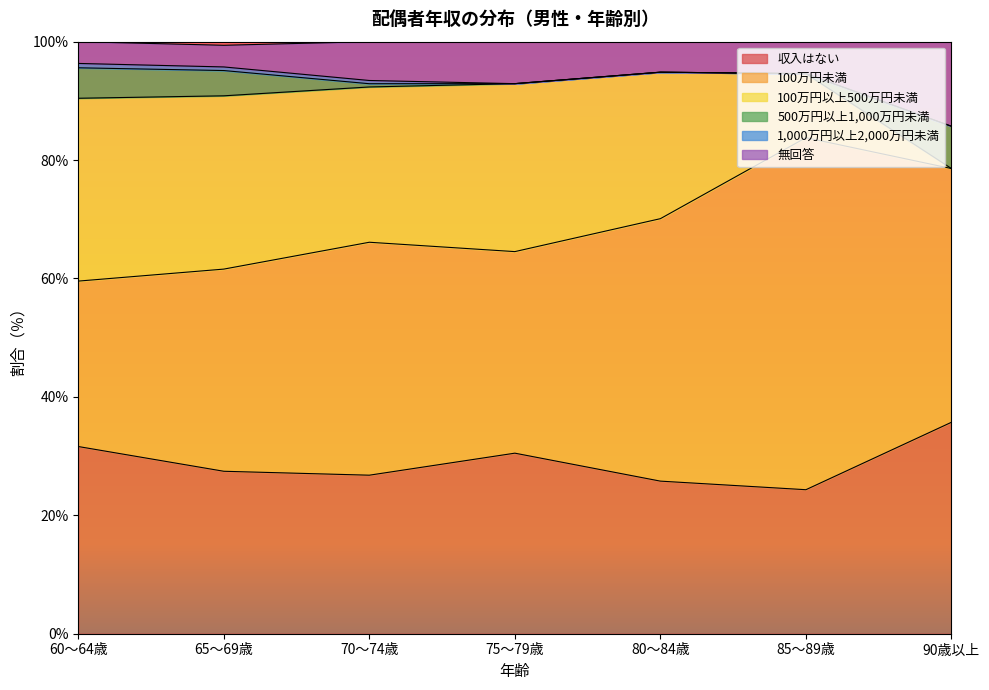

Count the number of data series in this chart.

6